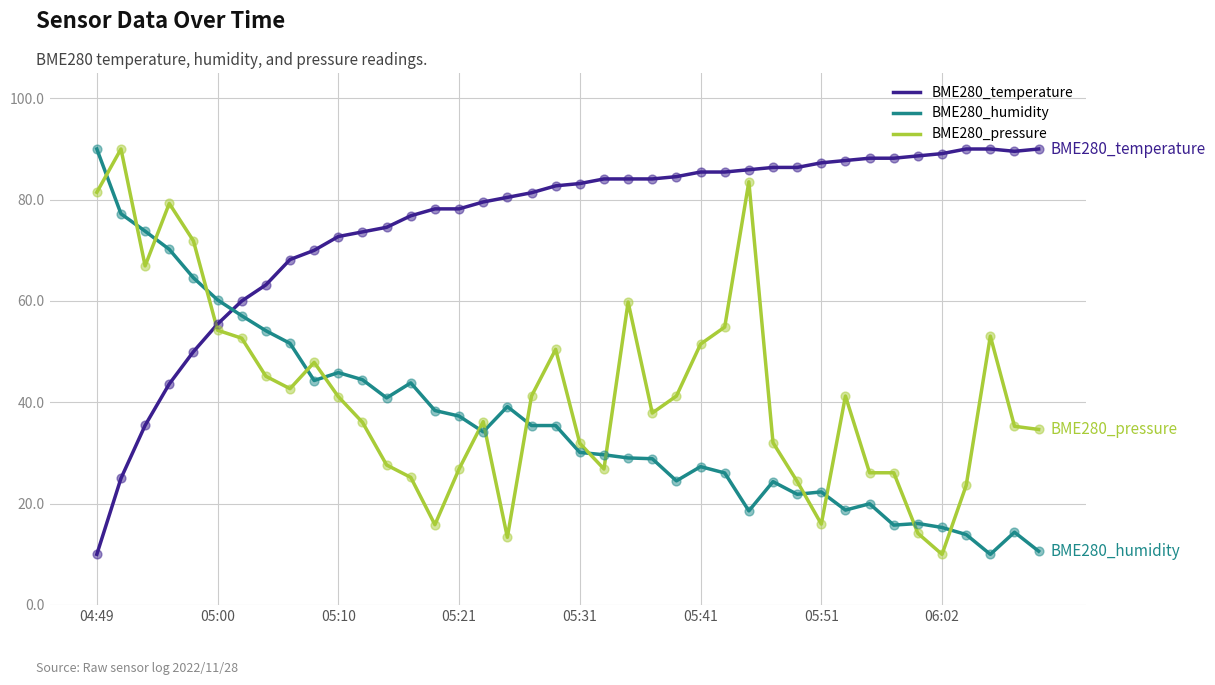

After their last crossing, which series has the higher values: BME280_pressure or BME280_humidity?

BME280_pressure